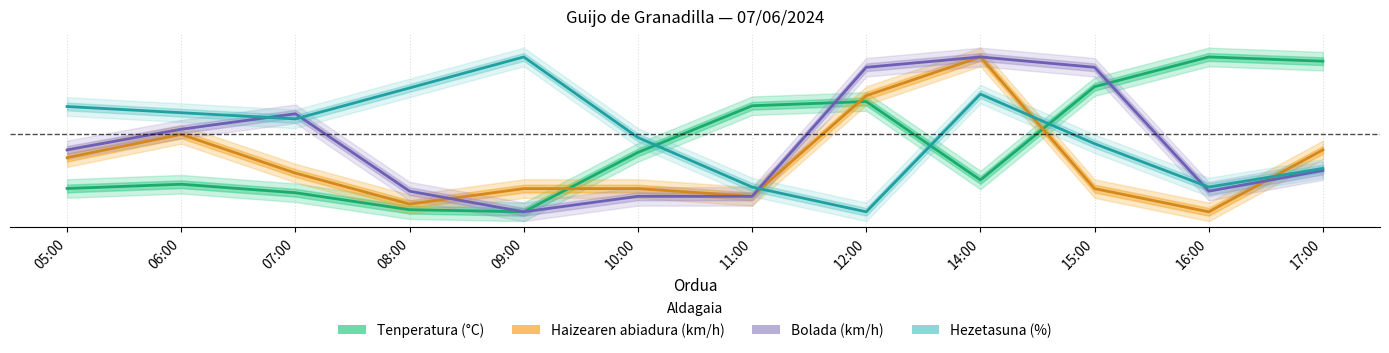

True or false: Bolada (km/h) and Tenperatura (°C) cross at least once.

True